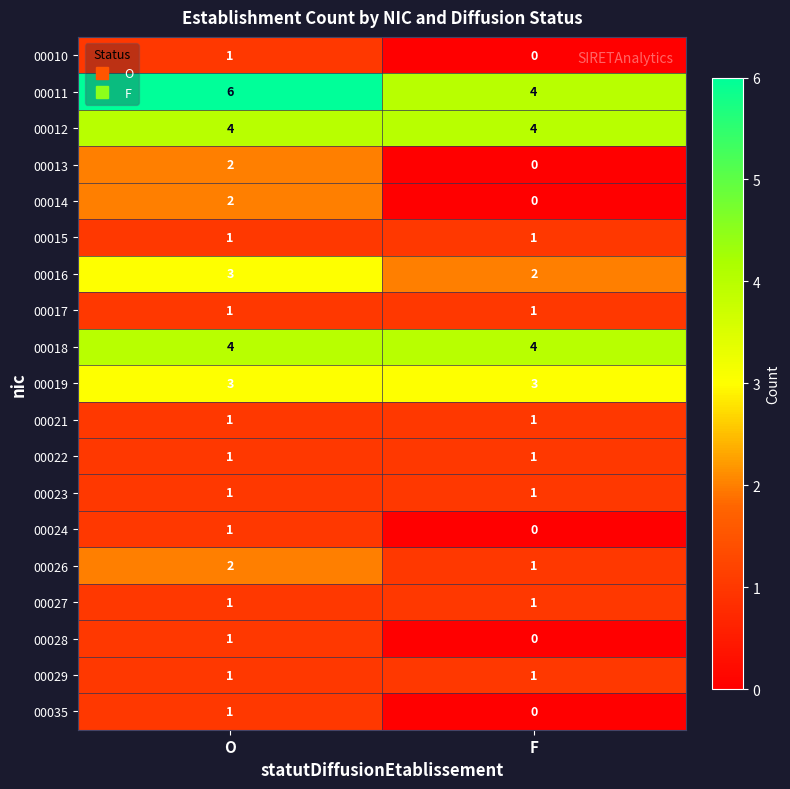

Which series has the largest total across all categories?

00011